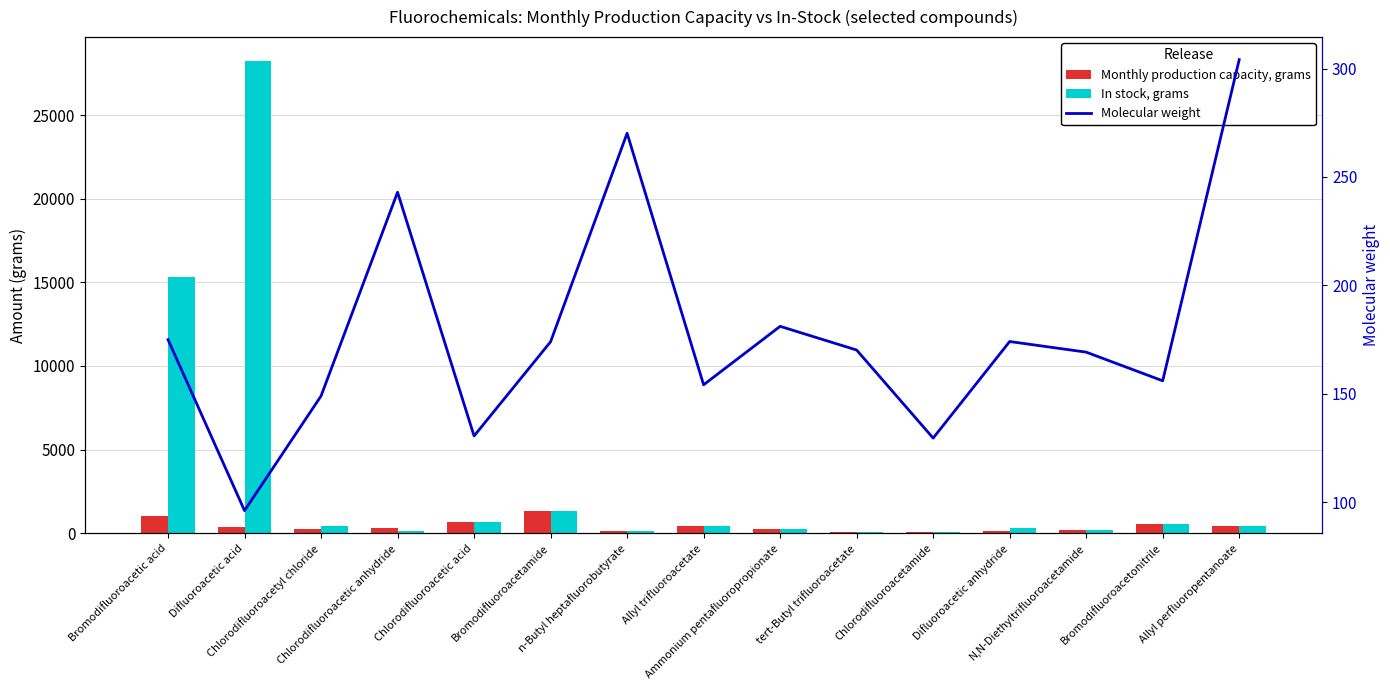

Which category has the lowest value in the In stock, grams series?

tert-Butyl trifluoroacetate